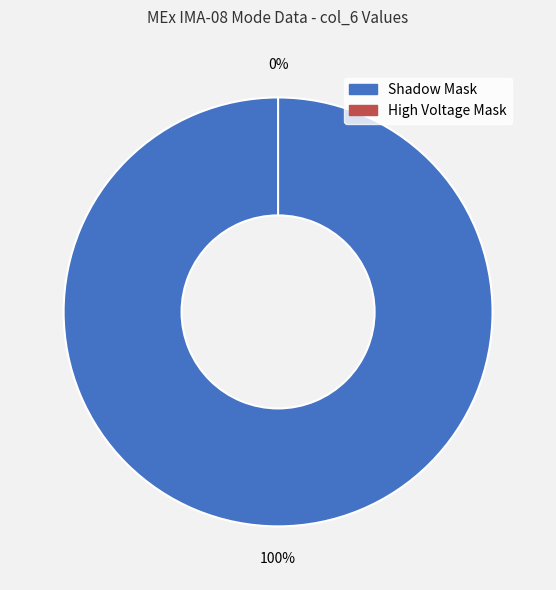

To the nearest percent, what percentage of the pie is Shadow Mask?

100%